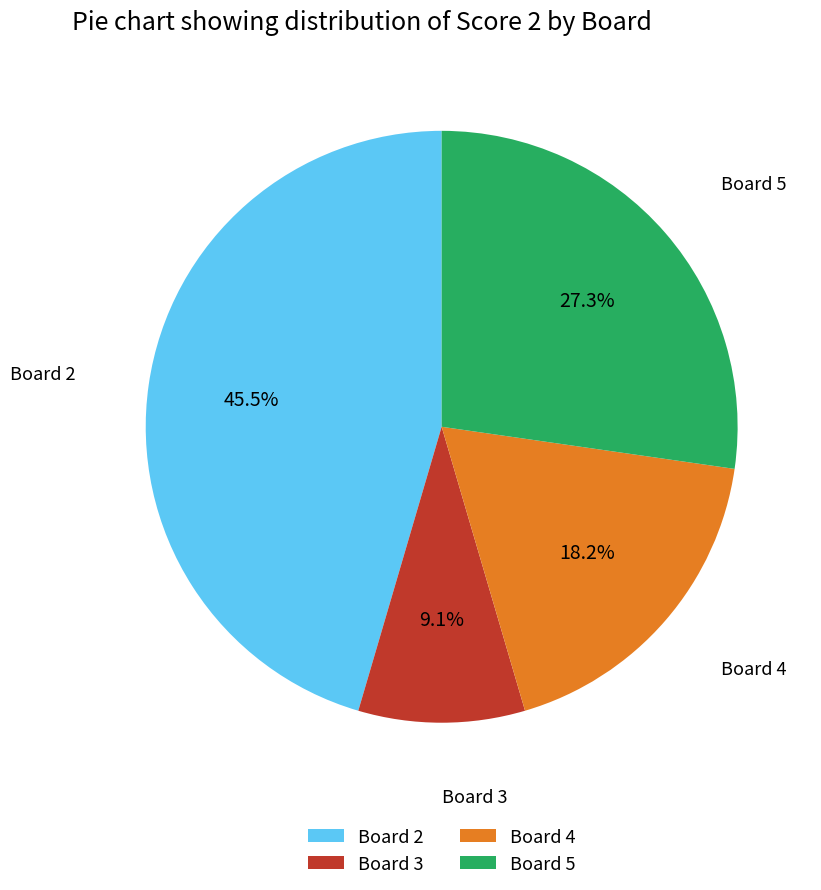

Rank the categories by value from highest to lowest.

Board 2, Board 5, Board 4, Board 3